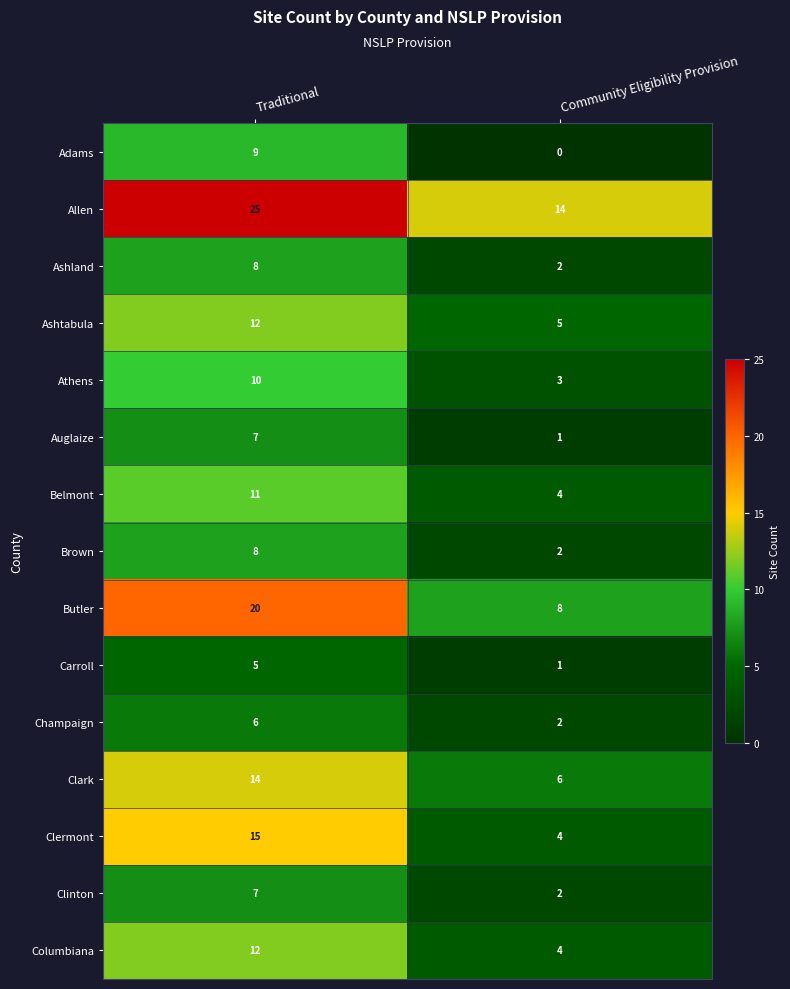

Which series has the largest total across all categories?

Allen